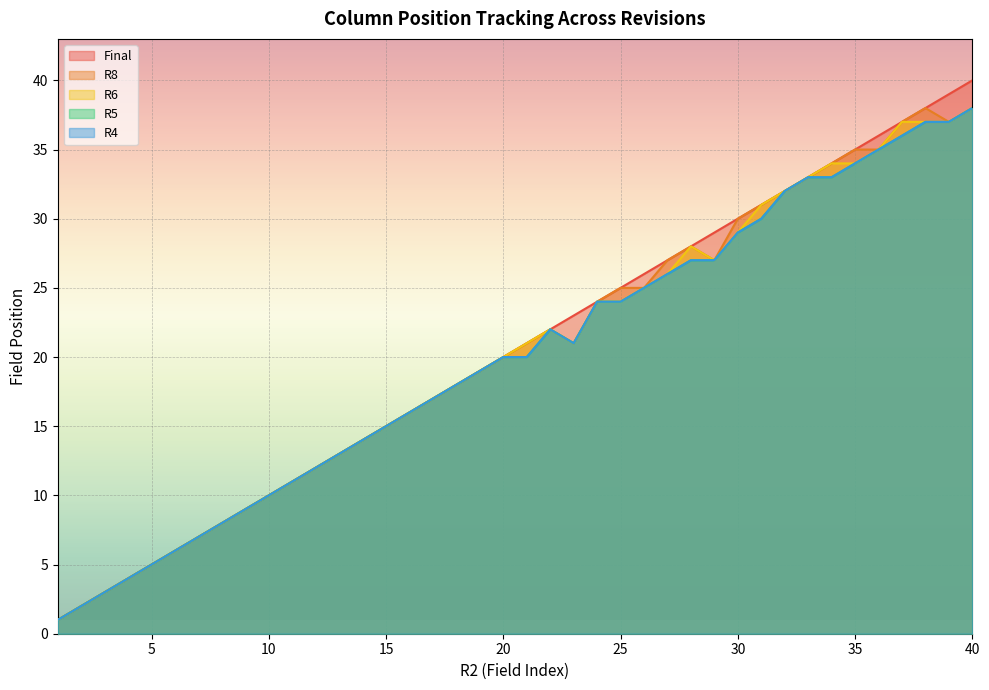

How many lines are shown in the chart?

5